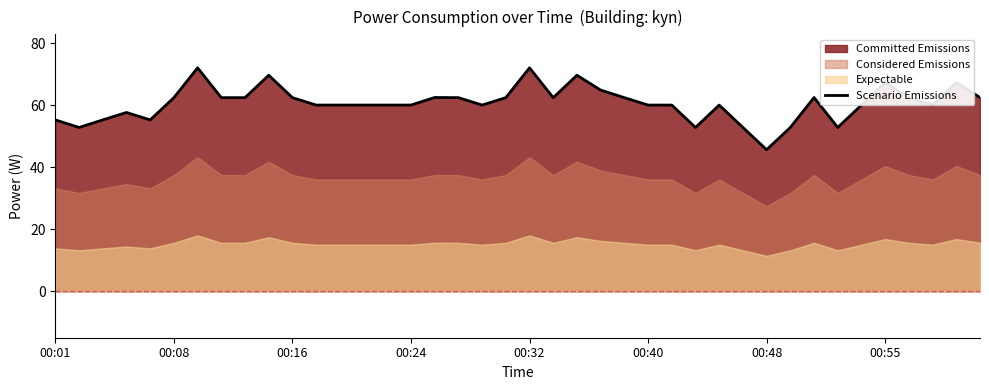

True or false: Scenario Emissions has a value of 104.2 at 00:24.

False